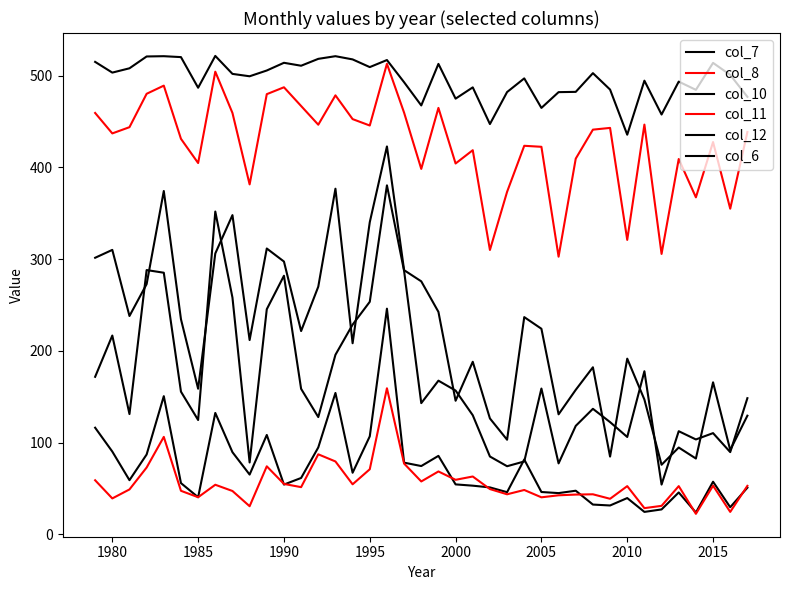

How many categories are shown in the chart?

39